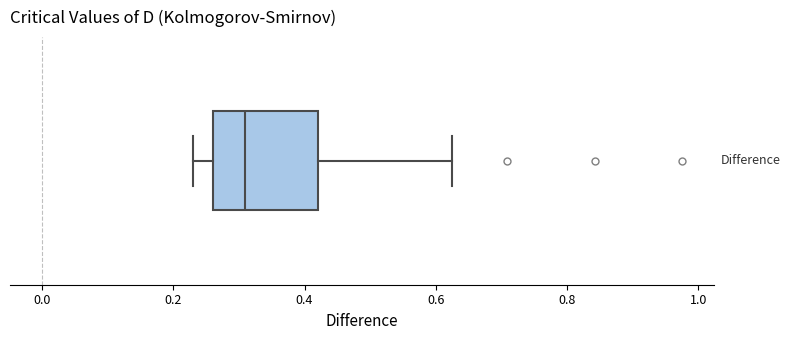

Read this box plot against the x-axis: the position of the median line, the range covered by the box, and the ends of both whiskers. The values are not printed on the chart, so give them approximately, as read against the axis.

median 0.30, box 0.26 to 0.42, whiskers 0.24 to 0.62